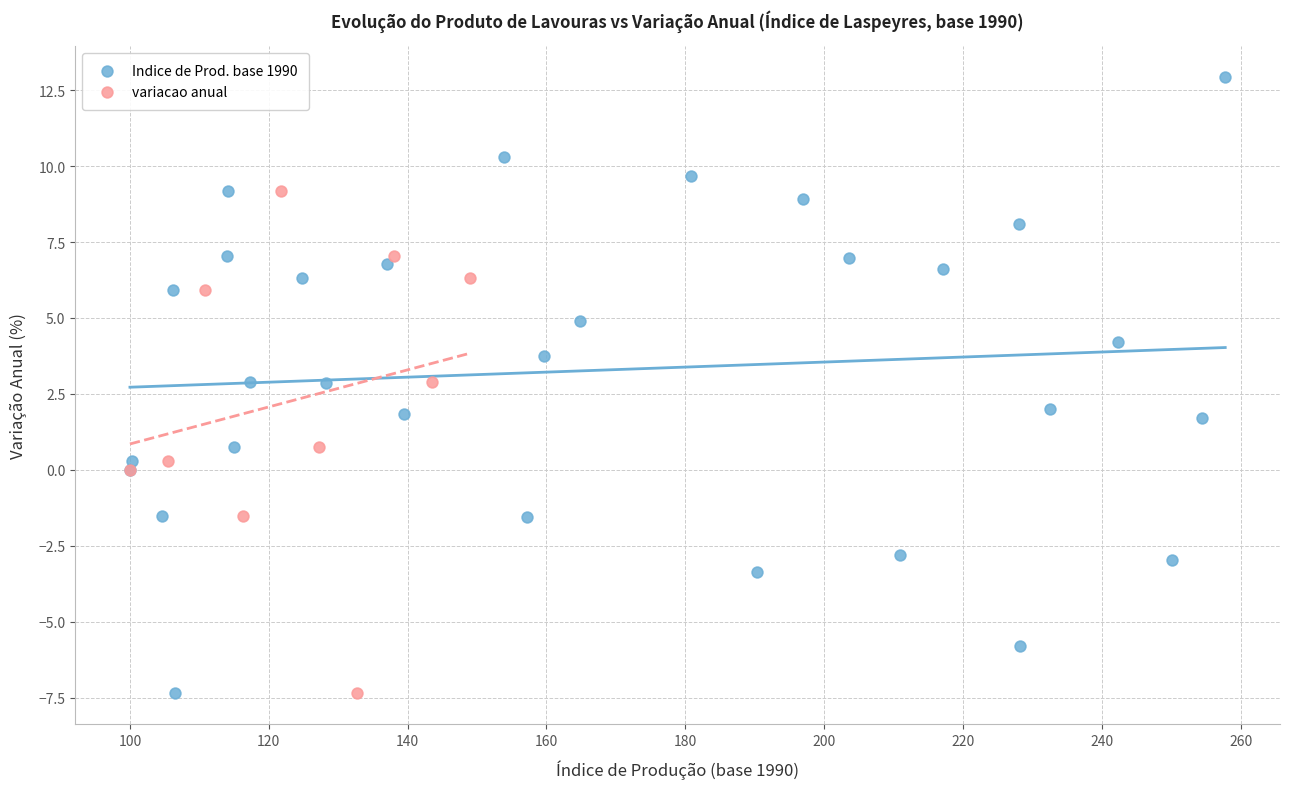

Which series contains the highest Y value?

Indice de Prod. base 1990